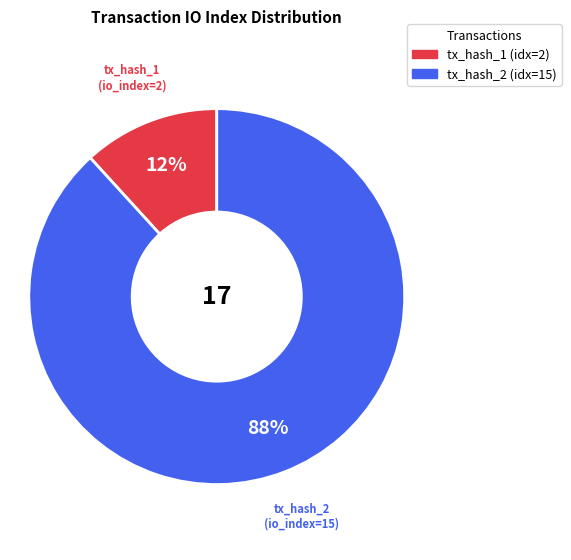

To the nearest percent, what is the average slice percentage?

50%